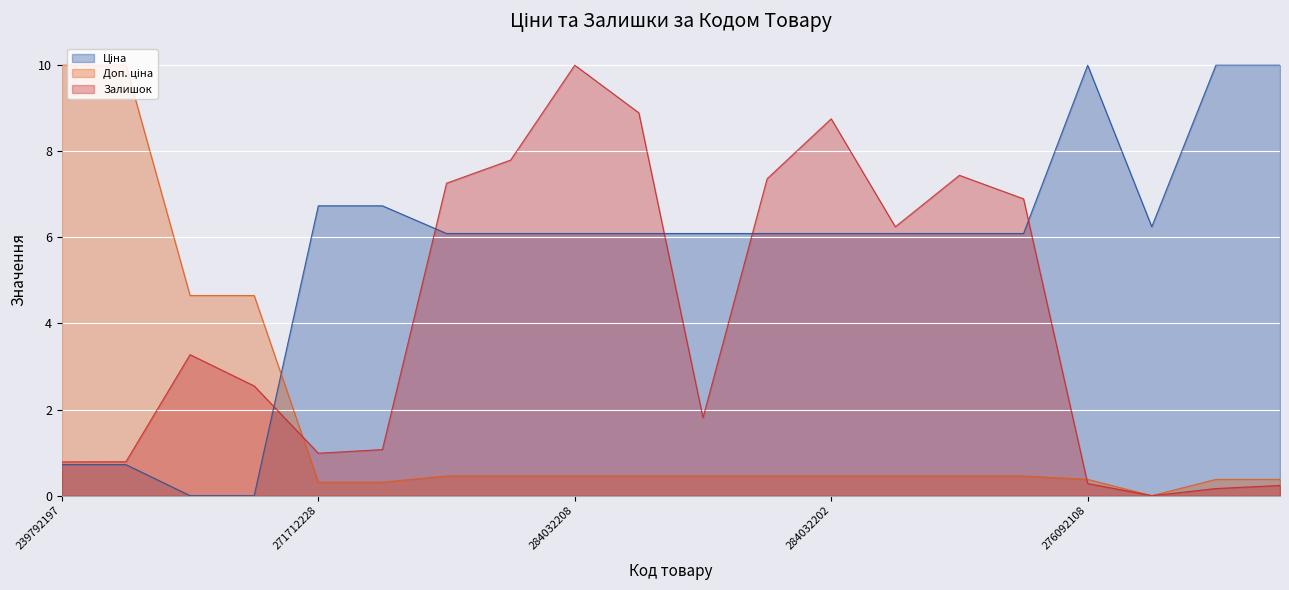

What is the spread (max minus min) of values at 284032202?

8.3